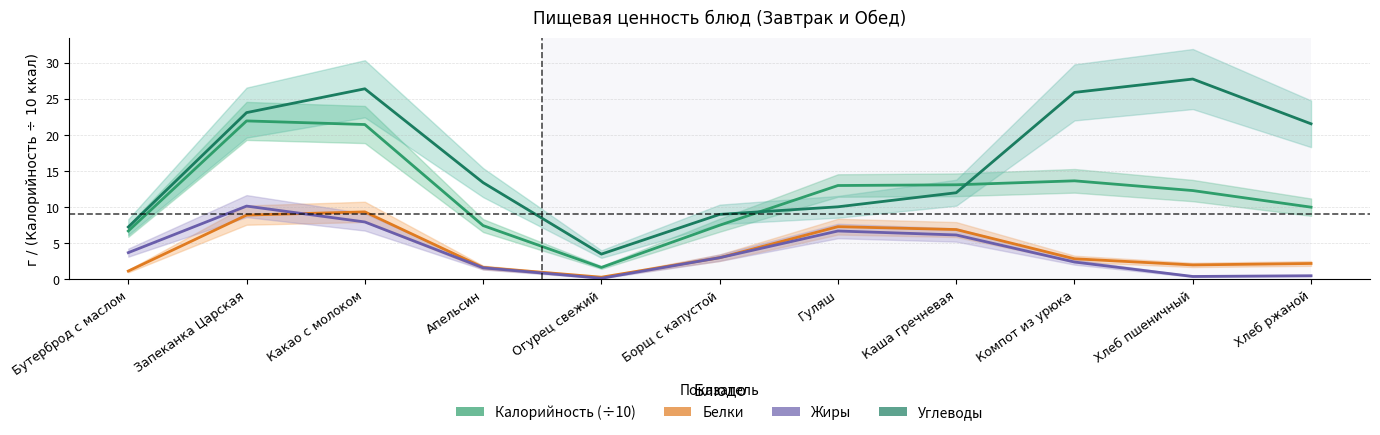

Between Какао с молоком and Каша гречневая, which series saw the biggest shift?

Углеводы